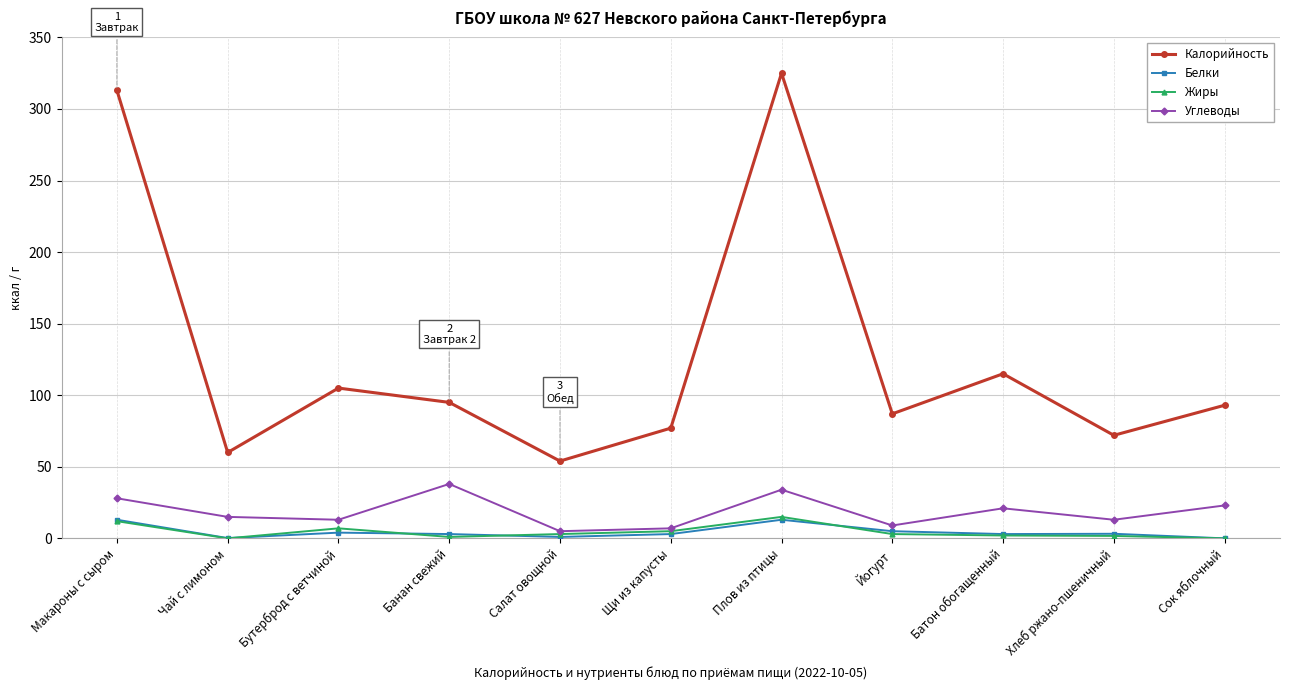

At which label is Калорийность closest to 189?

Батон обогащенный